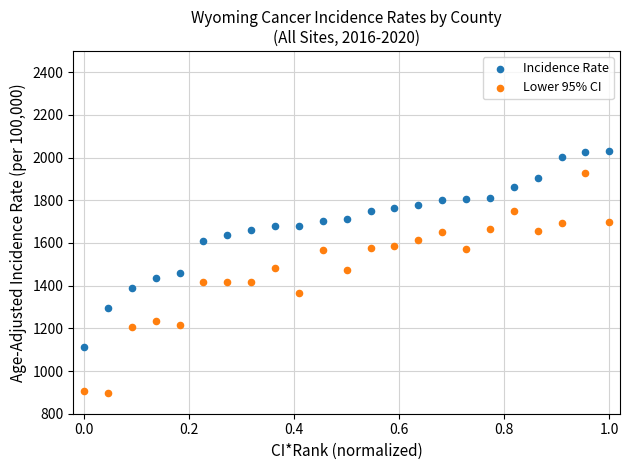

Which series reaches the maximum Y coordinate?

Incidence Rate